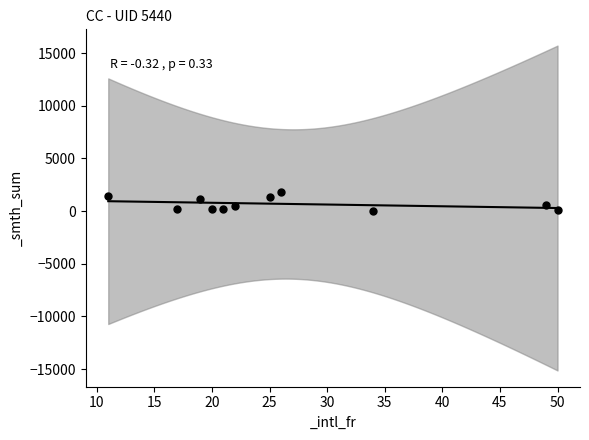

What is the average X value?

27